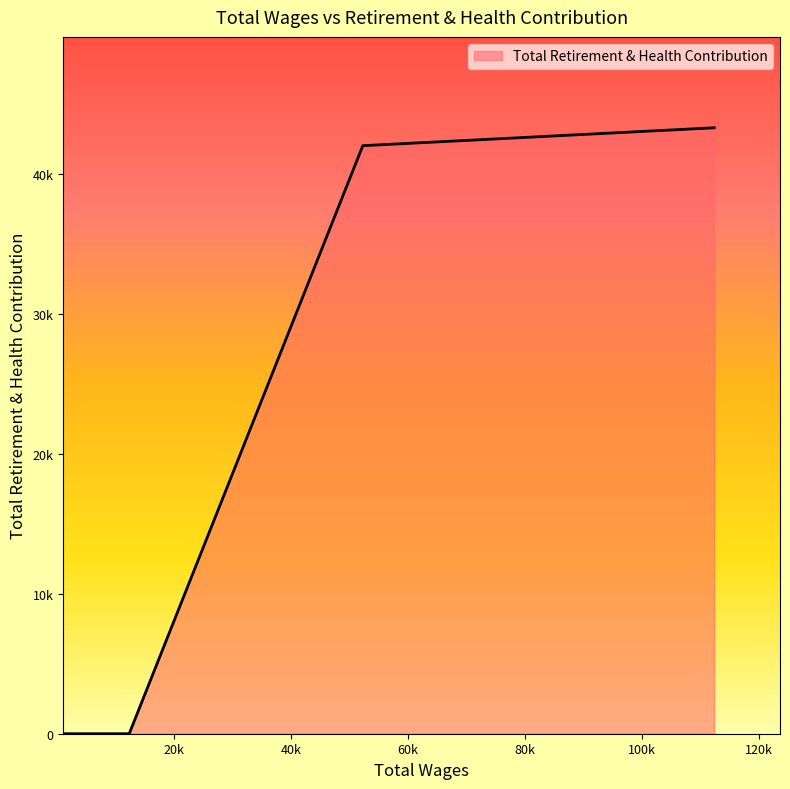

True or false: there are more than 0 points higher than both neighbors.

False